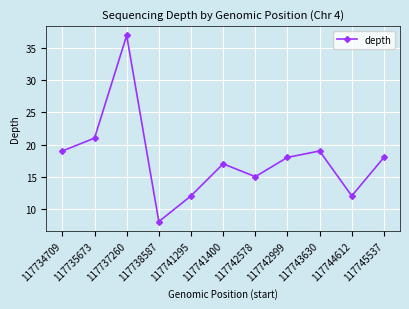

The chart shows a value of 7 at 117741295. True or false?

False